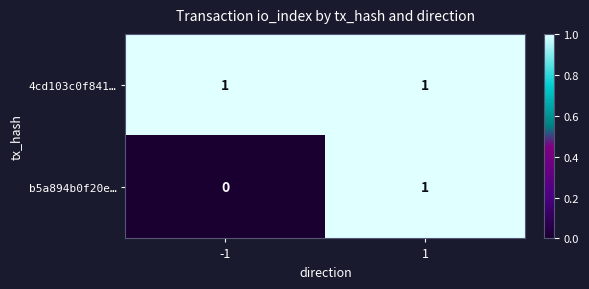

Rank the series by their average value, from lowest to highest.

b5a894b0f20e…, 4cd103c0f841…